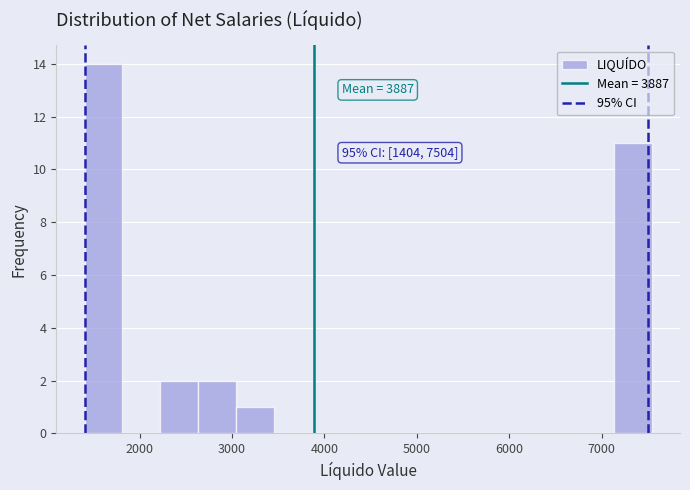

Over which range of the x-axis is the bar tallest?

1400 to 1800